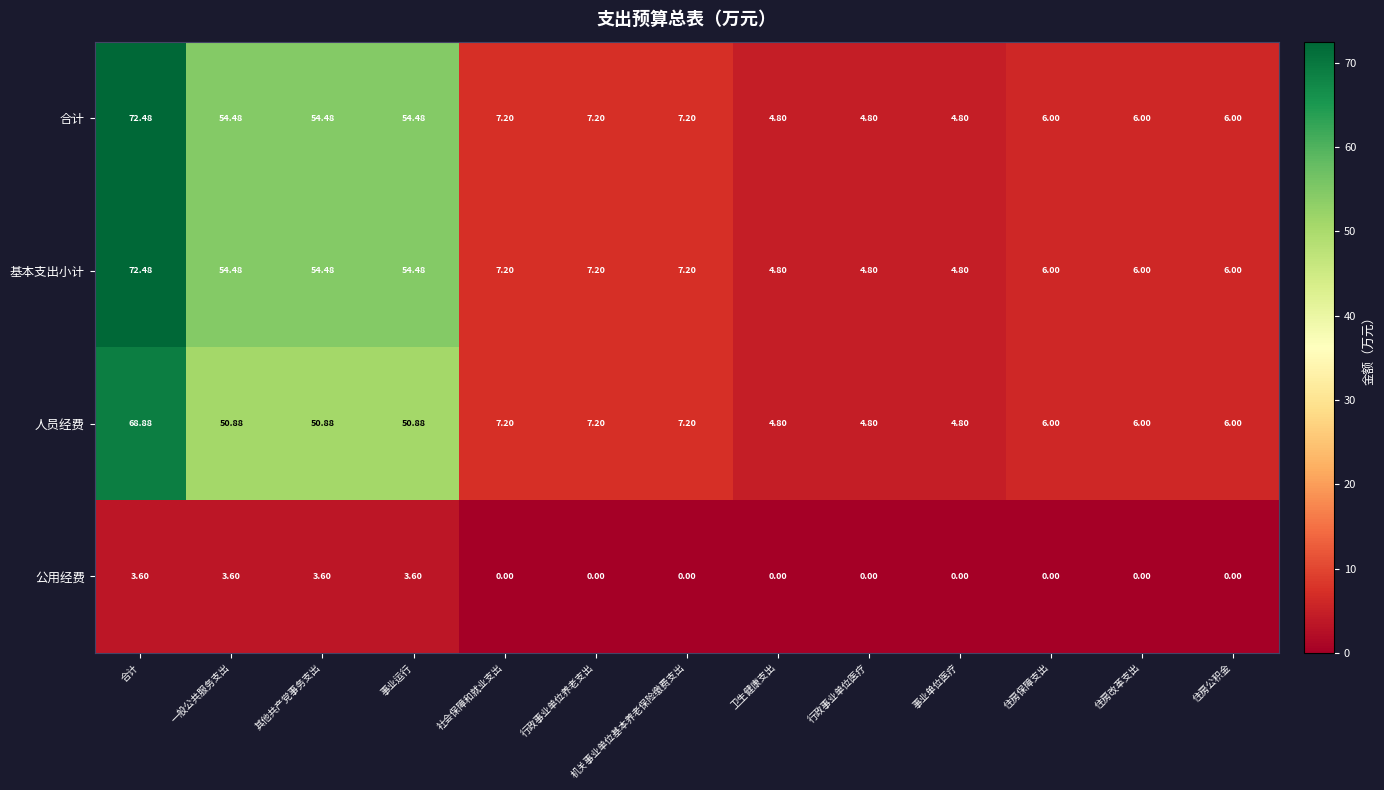

At which category is the sum across all series the highest?

合计